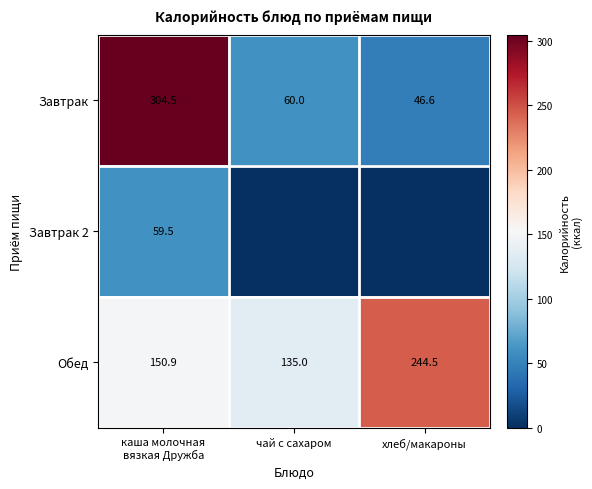

How many data points does each series have?

3